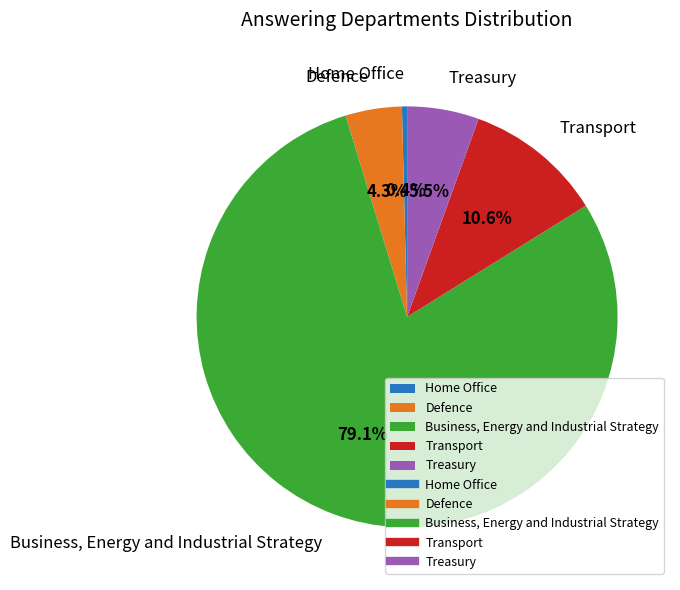

What percentage is the Business, Energy and Industrial Strategy slice, to the nearest percent?

79%